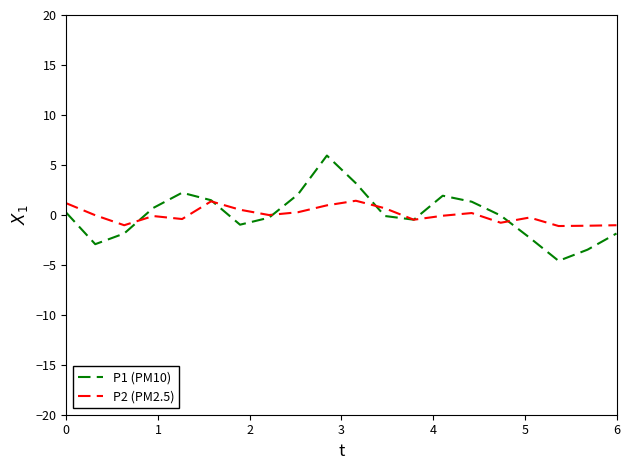

What is the maximum value shown in the chart?

5.9